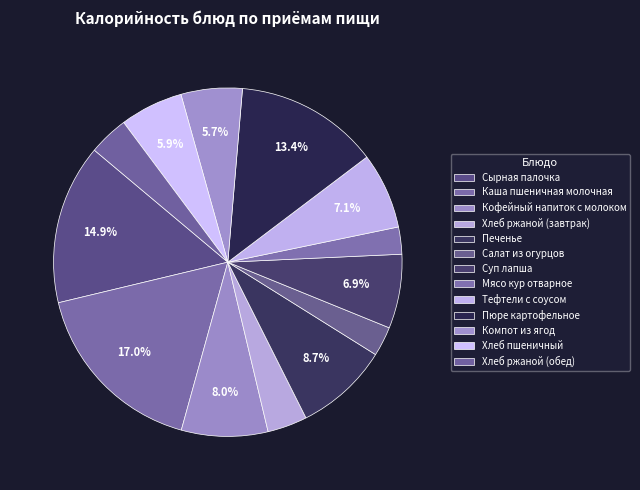

Count the number of slices in the pie.

13